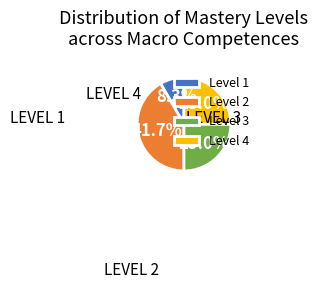

Is there a majority slice in this chart?

No